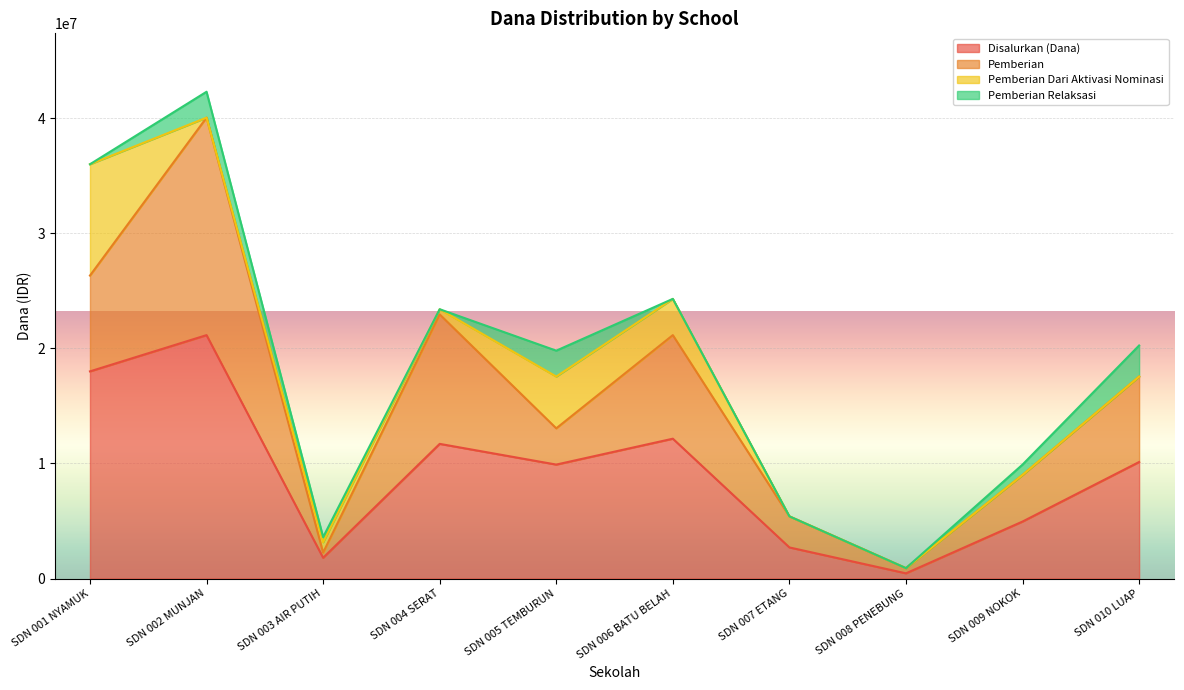

What is the sum of all Pemberian Dari Aktivasi Nominasi values?

18675000